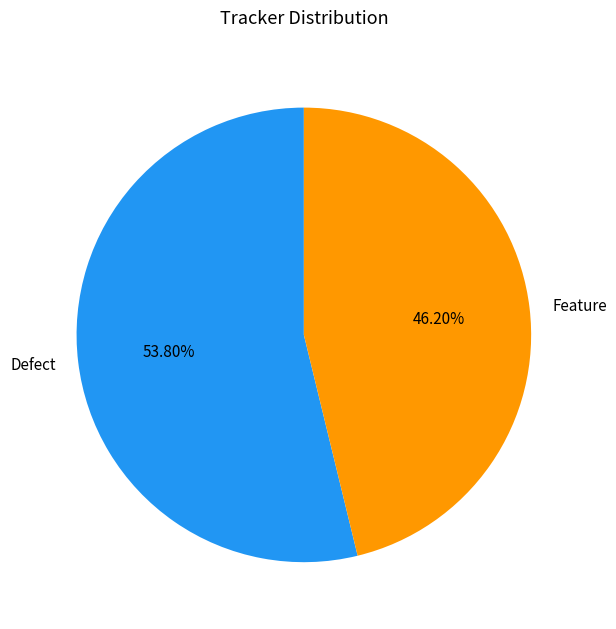

Count the number of slices in the pie.

2